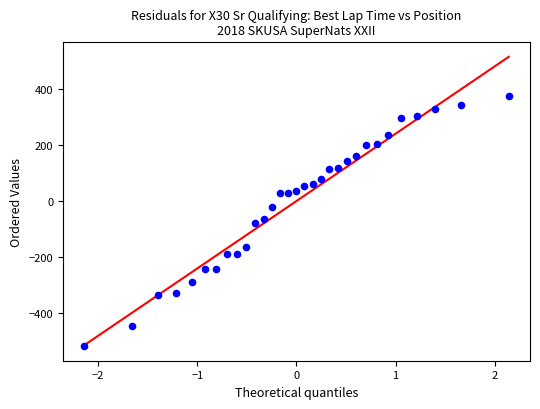

What is the range of Y values (max minus min)?

892.2